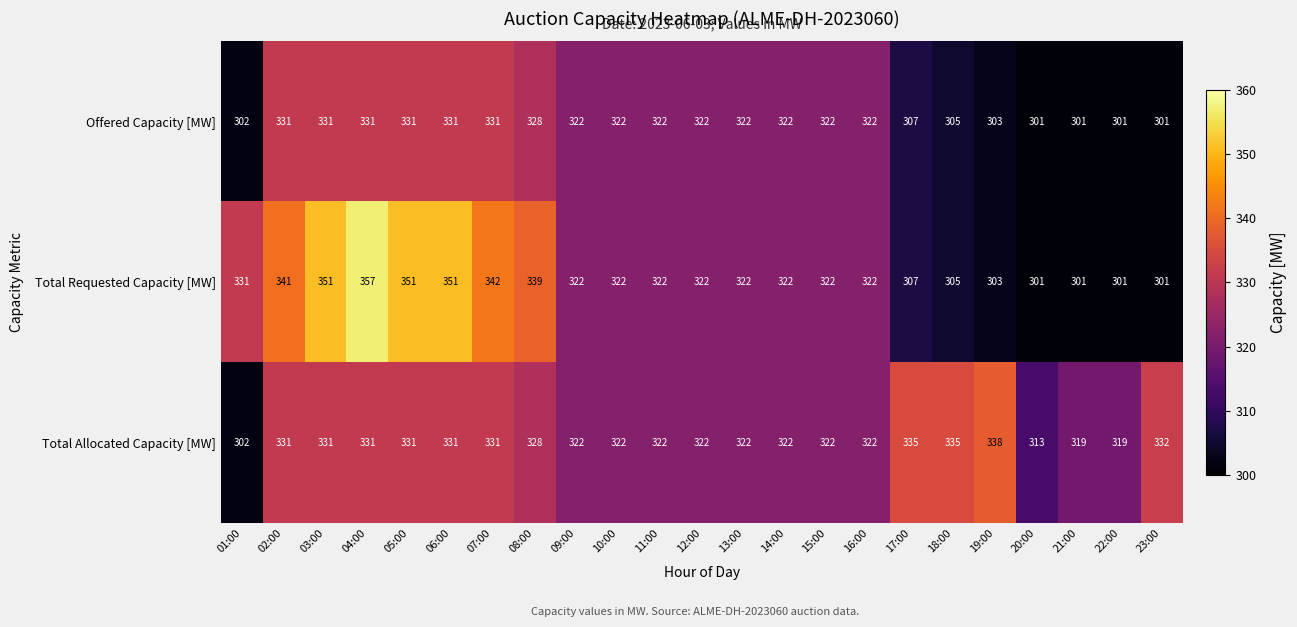

What is the greatest value displayed?

357